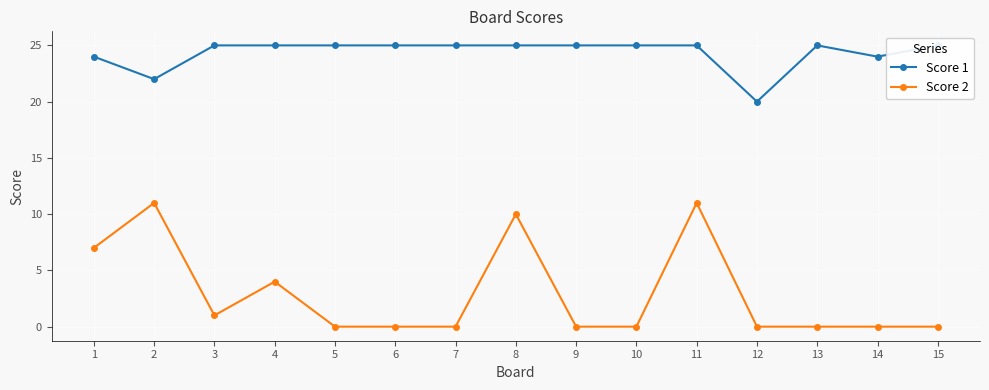

At which label does Score 2 reach its peak?

2